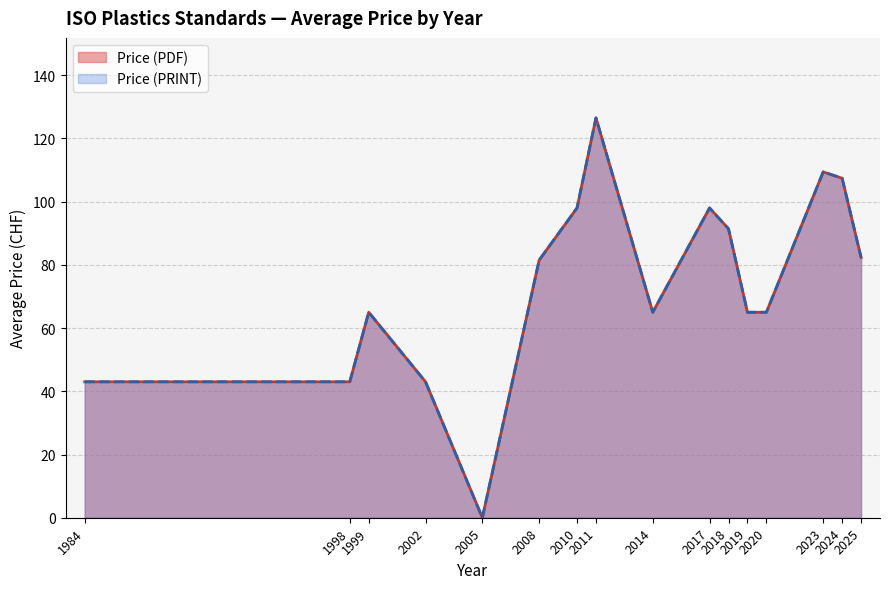

Does the chart have visible grid lines?

Yes